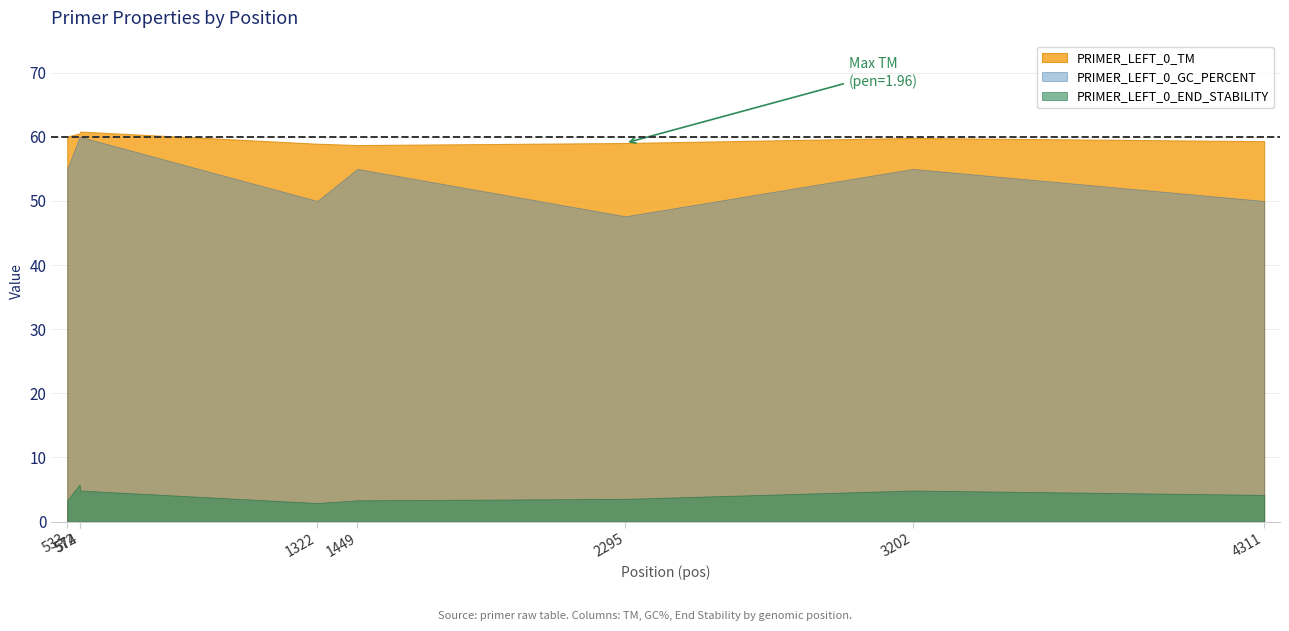

What is the lowest value of the PRIMER_LEFT_0_END_STABILITY series?

2.9